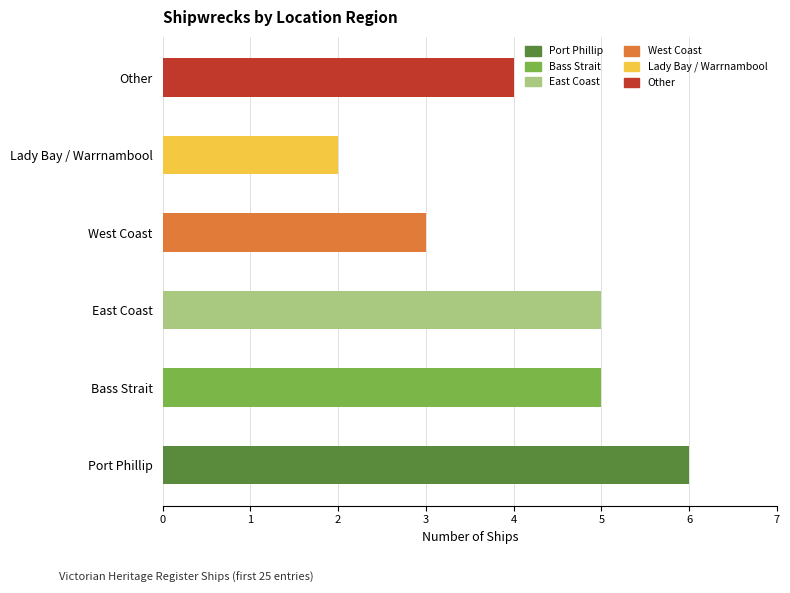

The value at Other is 2. True or false?

False